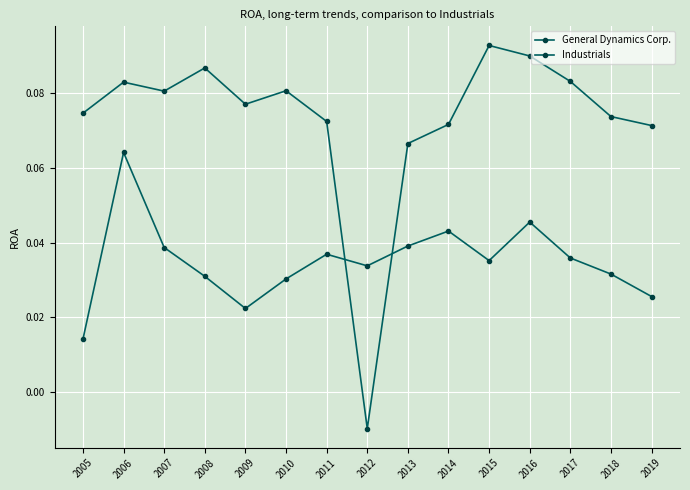

Rank the categories by Industrials value from highest to lowest.

2006, 2016, 2014, 2013, 2007, 2011, 2017, 2015, 2012, 2018, 2008, 2010, 2019, 2009, 2005